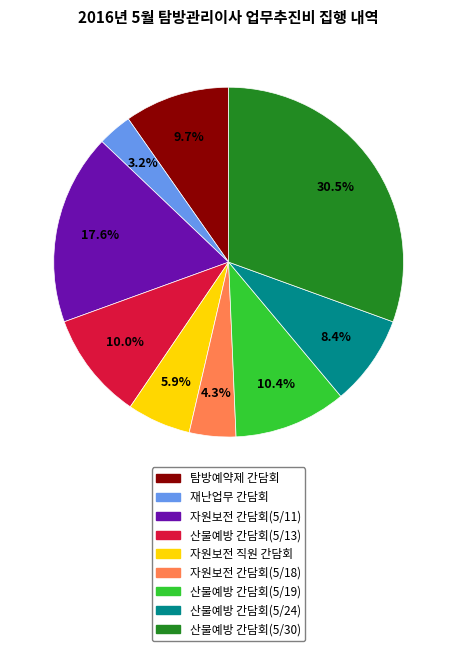

Does any single category account for the majority?

No